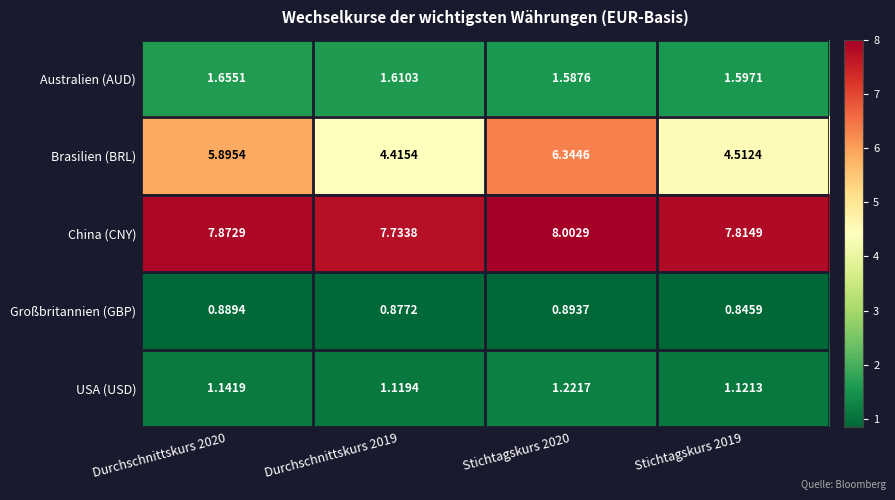

Which series has the largest total across all categories?

China (CNY)